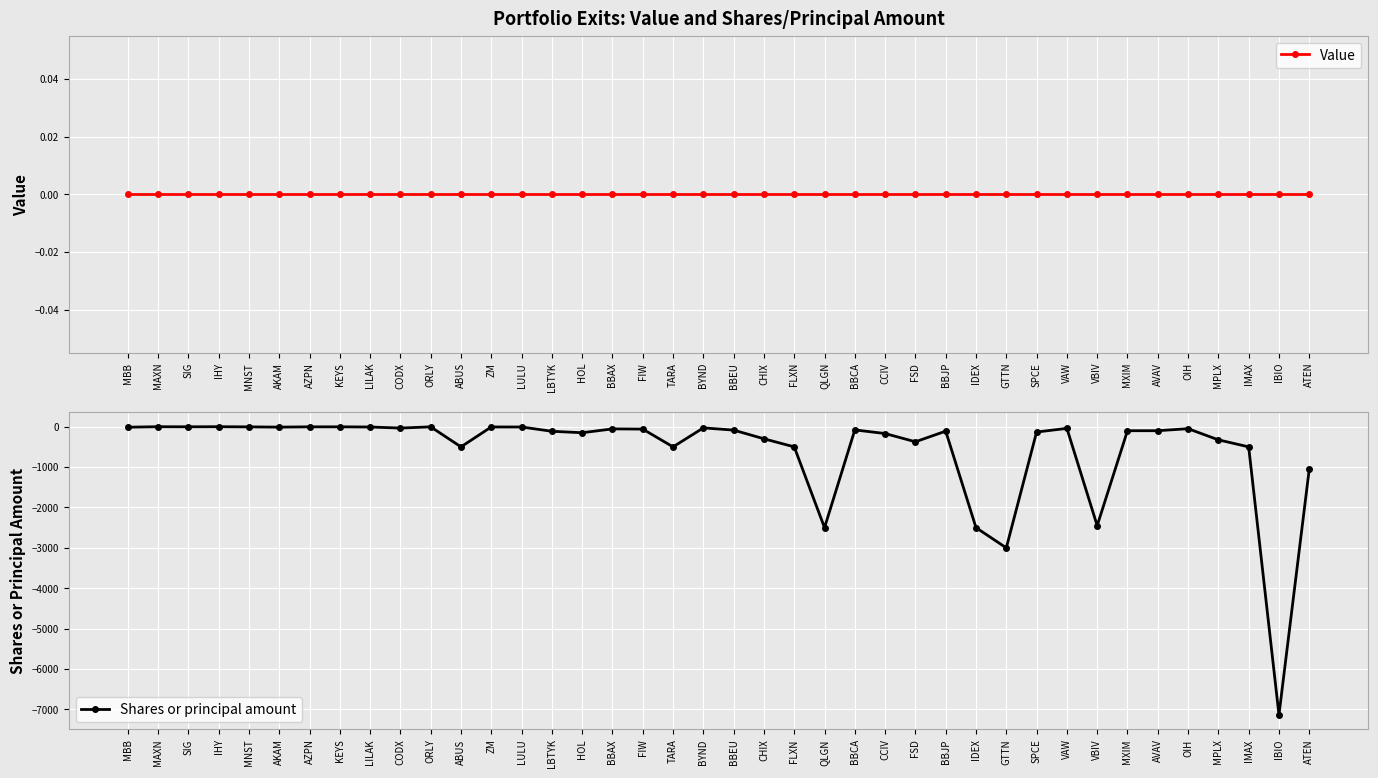

The value of Shares or principal amount at AZPN is -4. True or false?

True